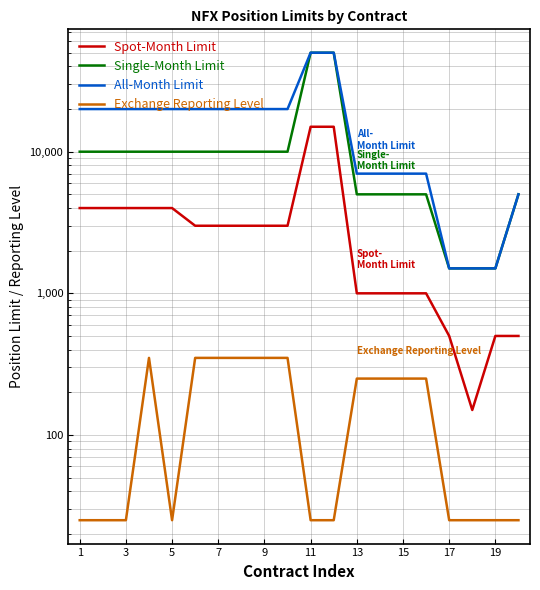

Which has a higher value, 19 or 15?

15